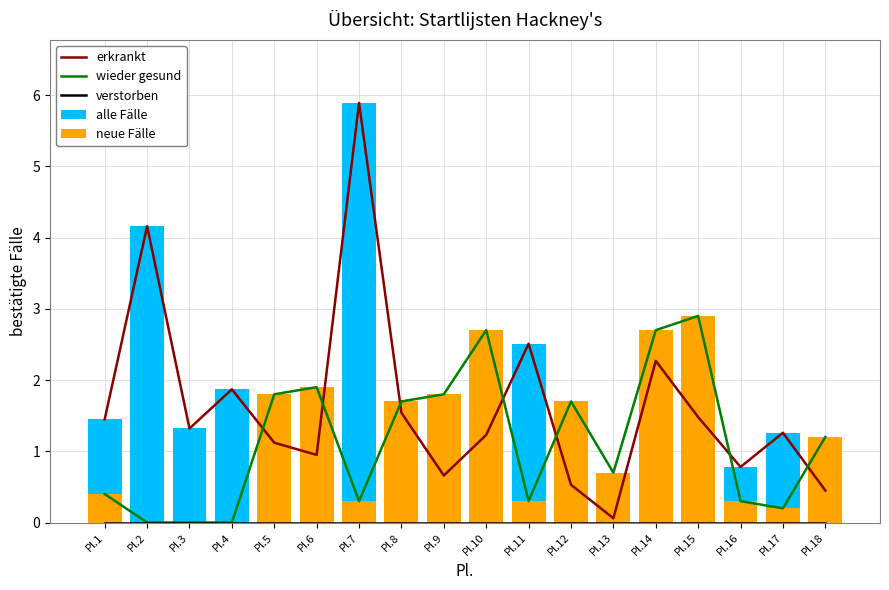

At which category does the chart reach its peak across all series?

Pl.7